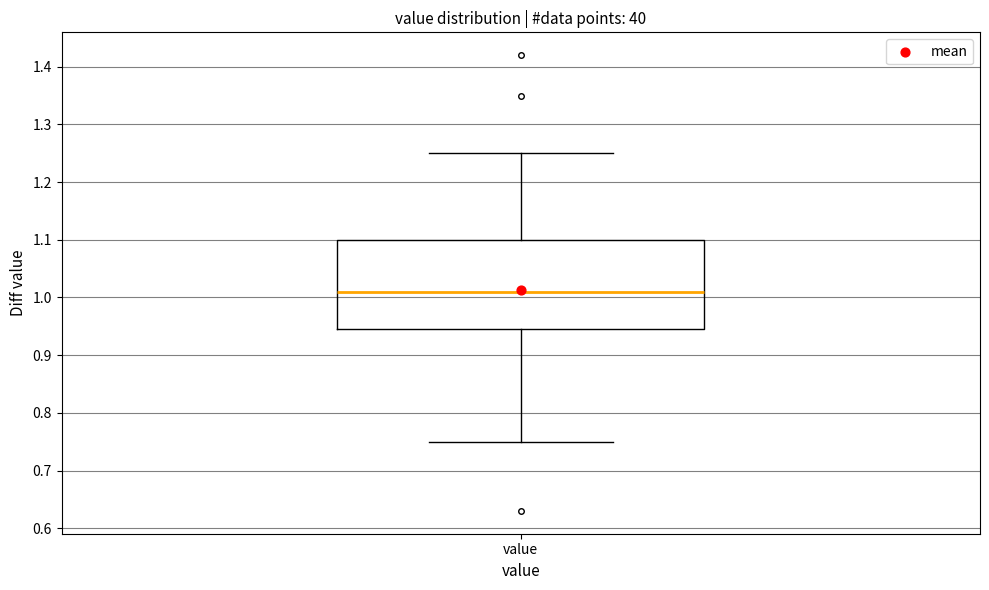

Where does the upper whisker of the box for value end on the y-axis? The values are not printed on the chart, so give them approximately, as read against the axis.

1.25